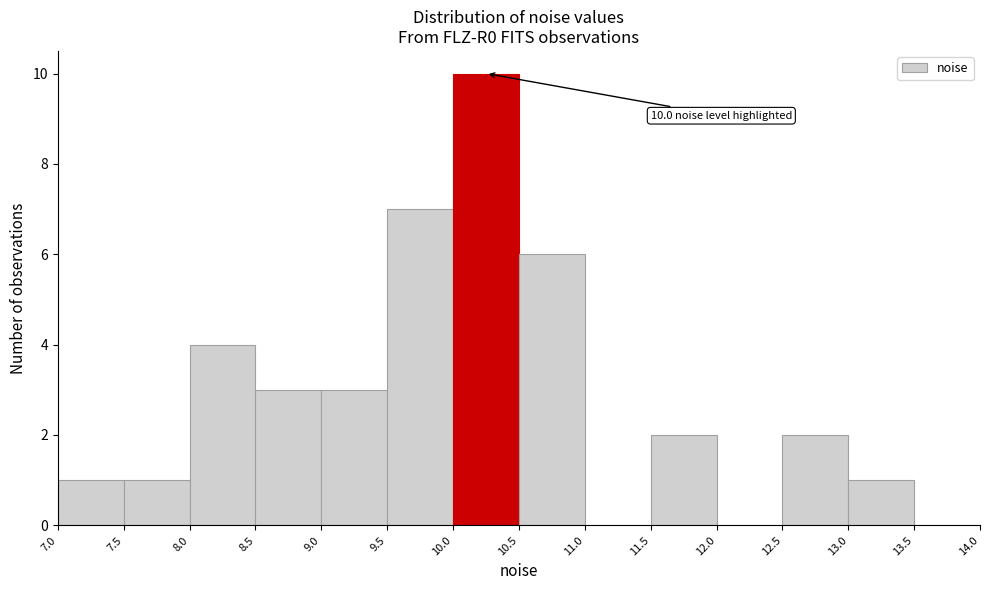

Which range on the x-axis has the tallest bar?

10.0 to 10.5